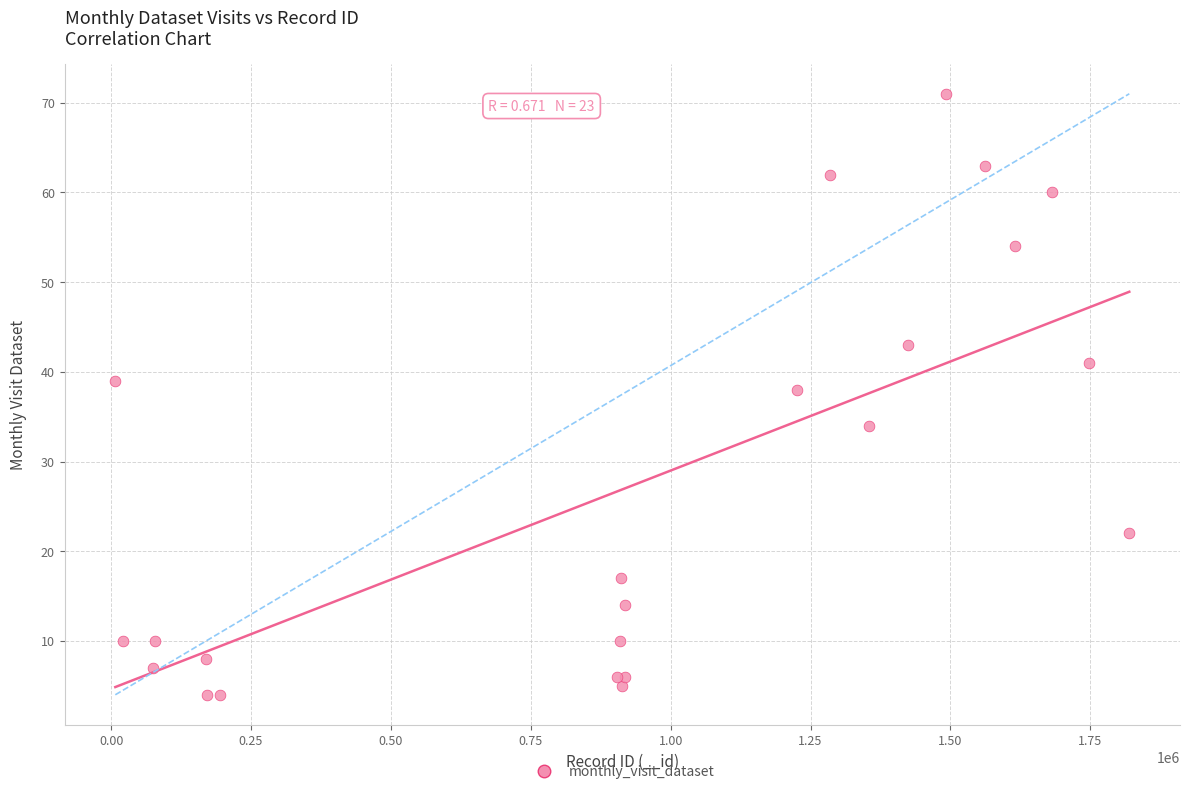

What Y value in the scatter plot is closest to 37?

38